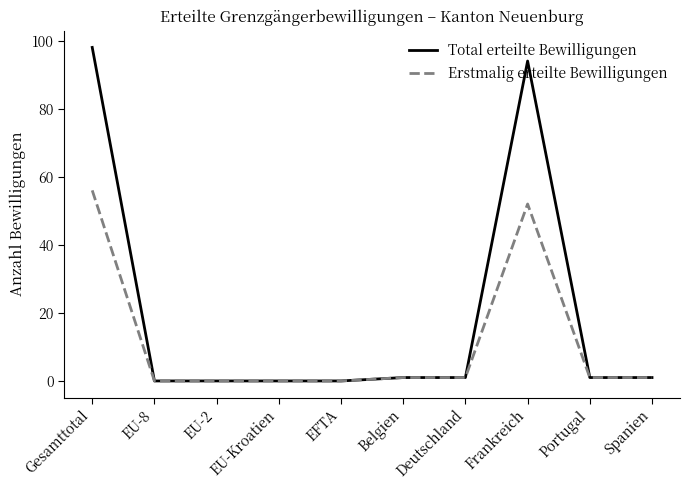

What are all the series names shown in the legend?

Total erteilte Bewilligungen, Erstmalig erteilte Bewilligungen